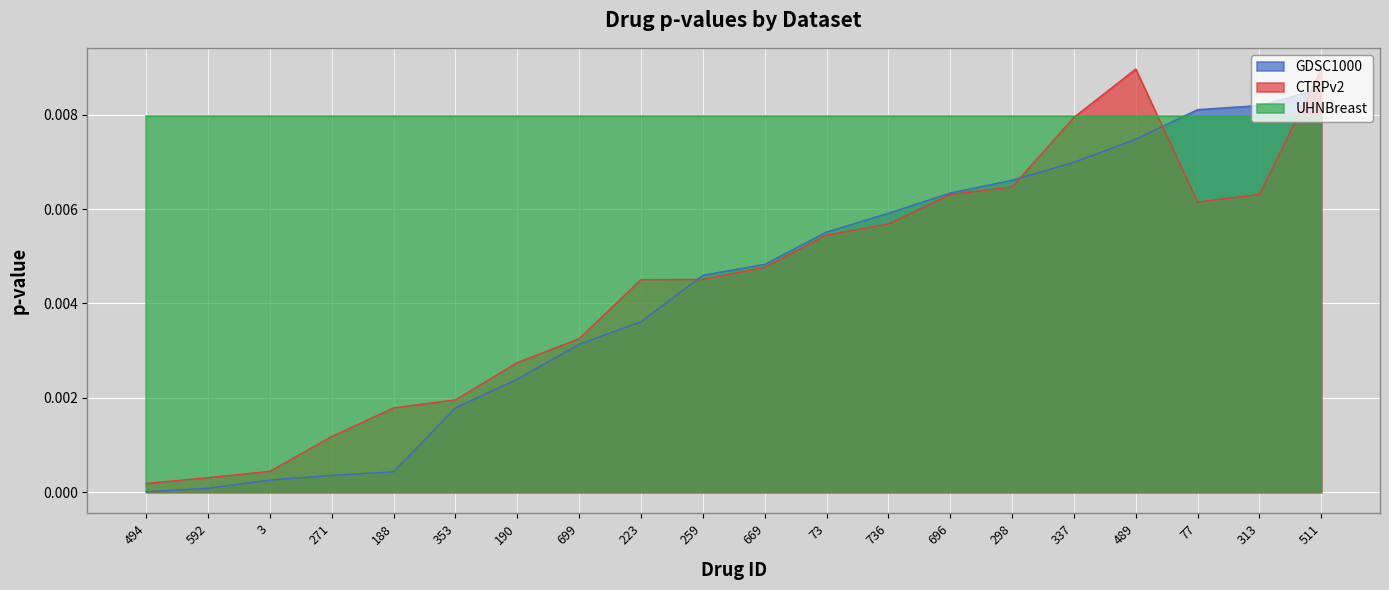

Which series has the largest total across all categories?

UHNBreast